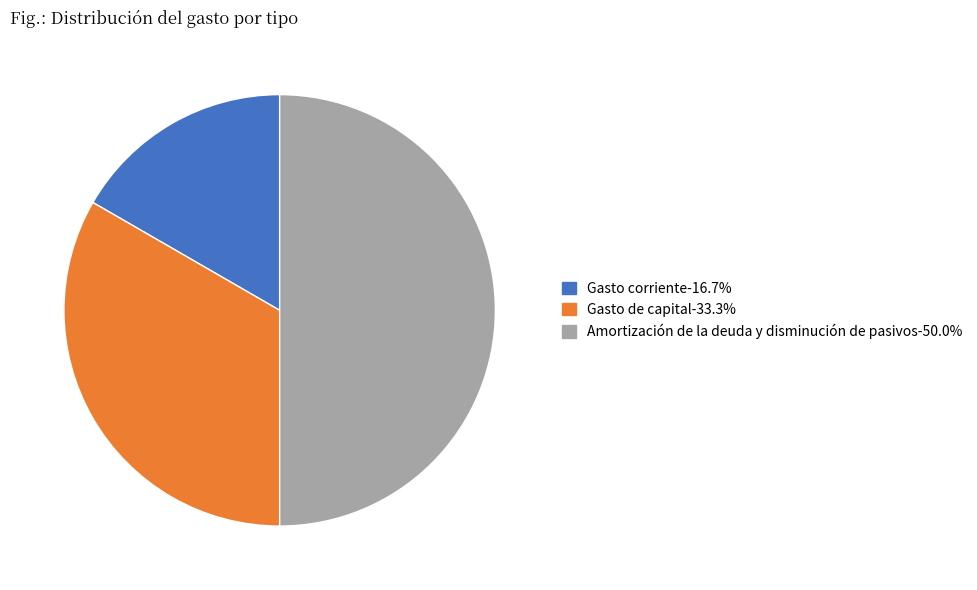

What is the ratio of the value at Gasto de capital-33.3% to the value at Gasto corriente-16.7%?

2.0